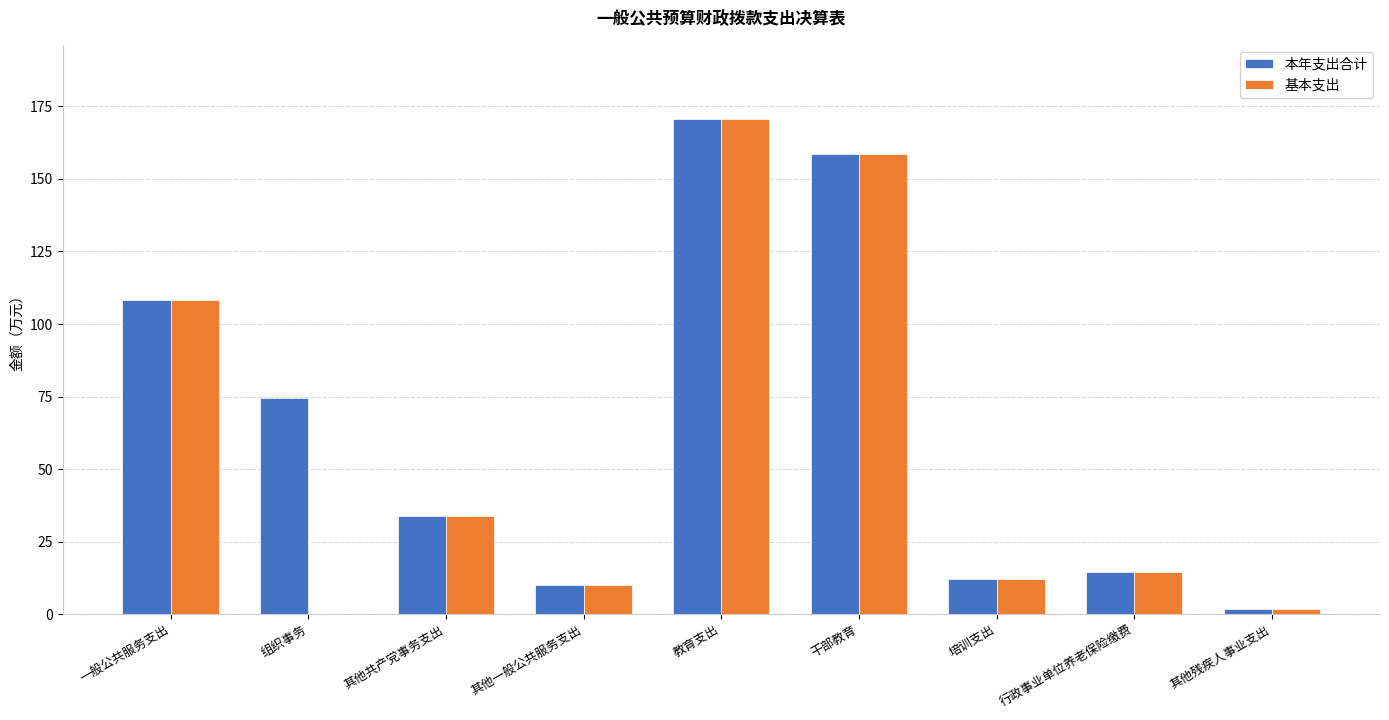

Count the number of categories in the chart.

9